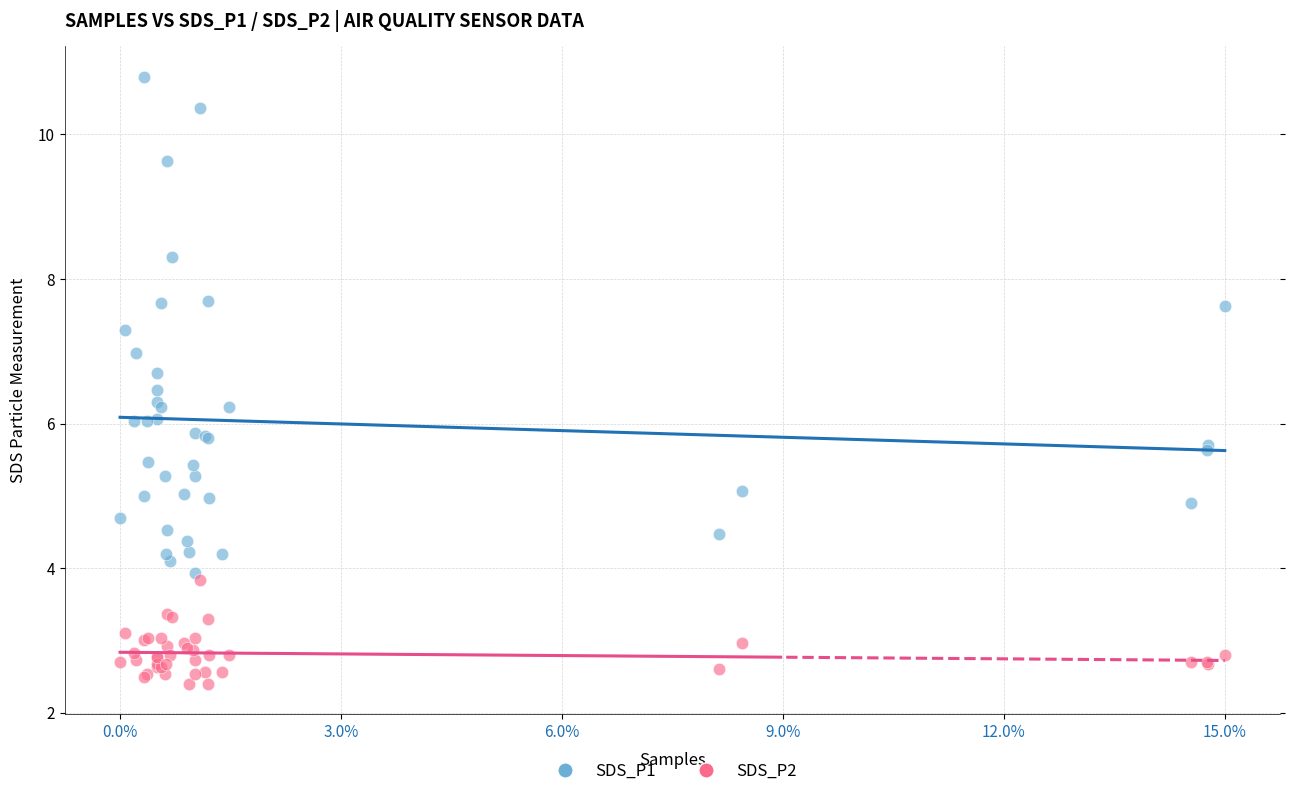

Which series reaches the maximum Y coordinate?

SDS_P1